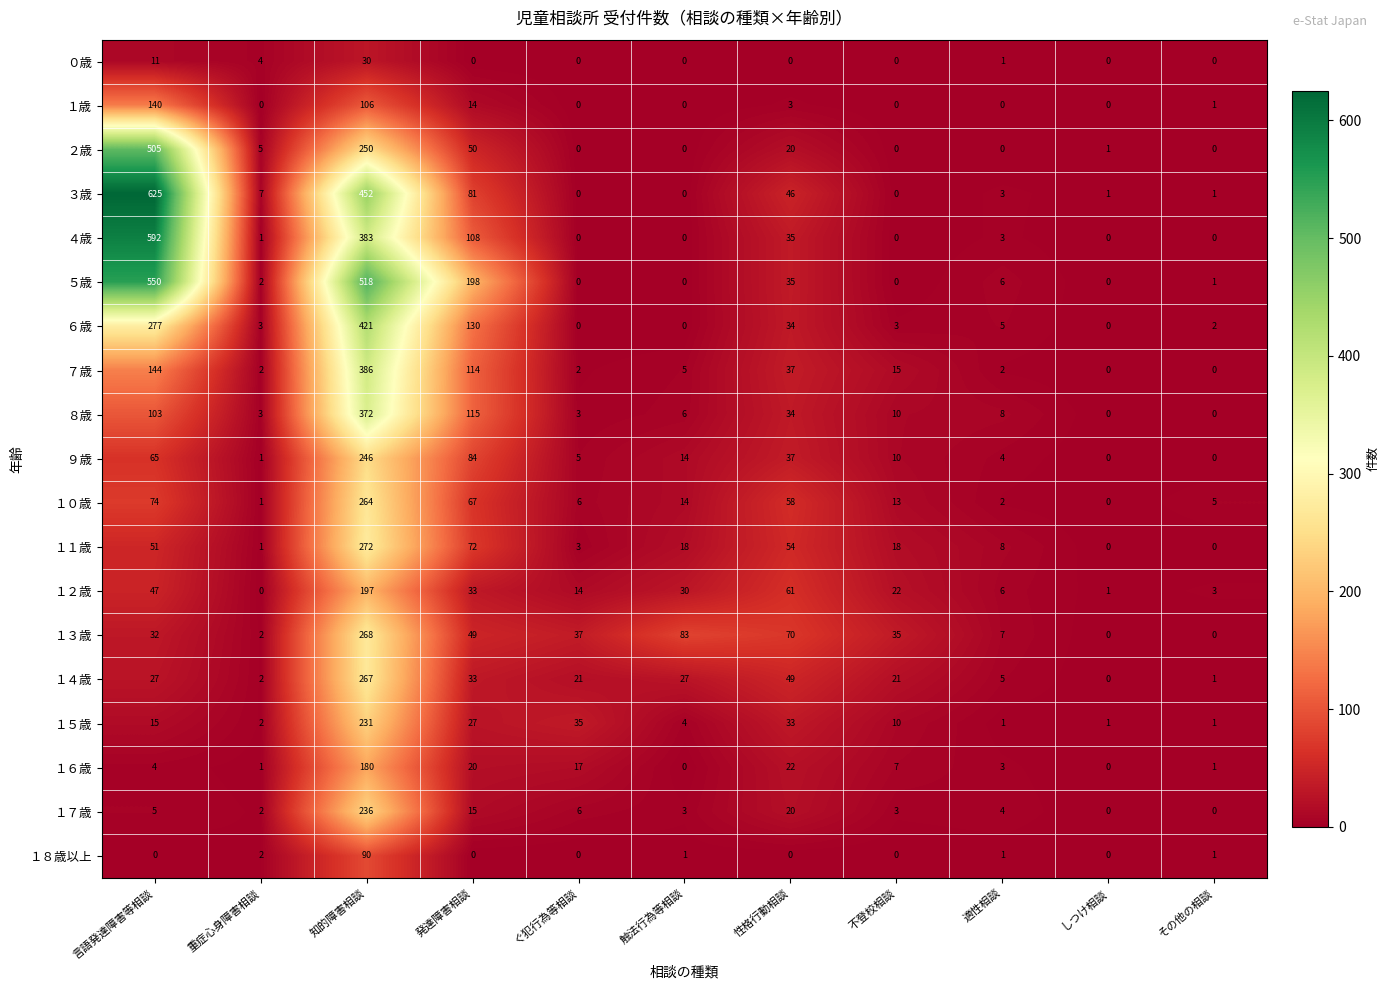

What is the difference between the second highest and minimum values in the ９歳 series?

84